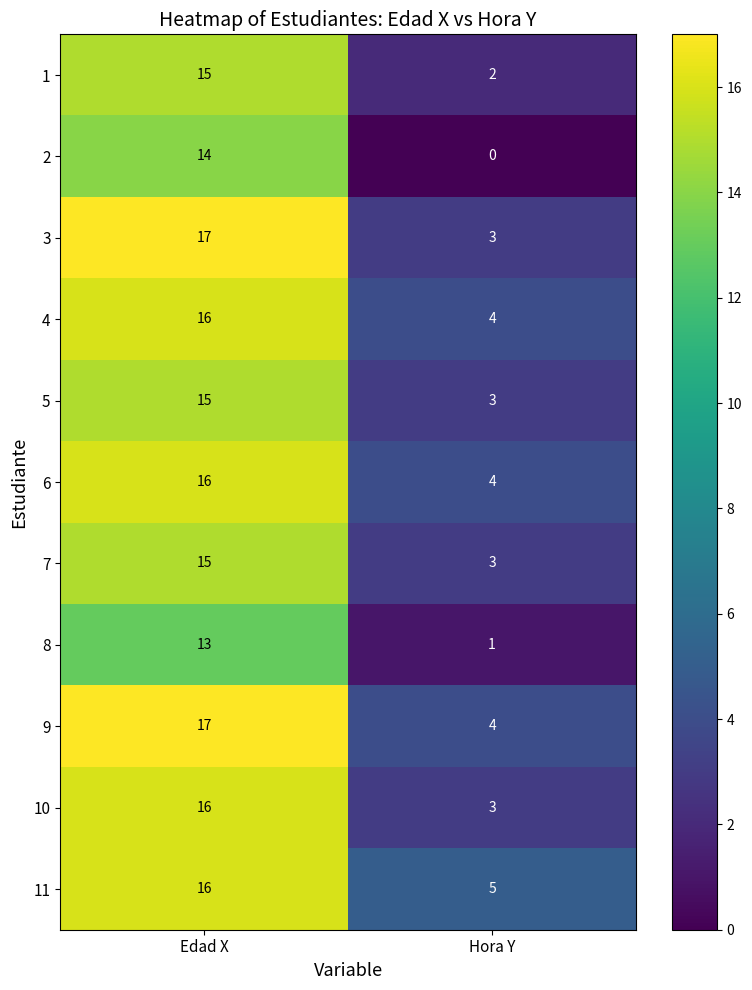

What is the spread (max minus min) of values at Edad X?

4